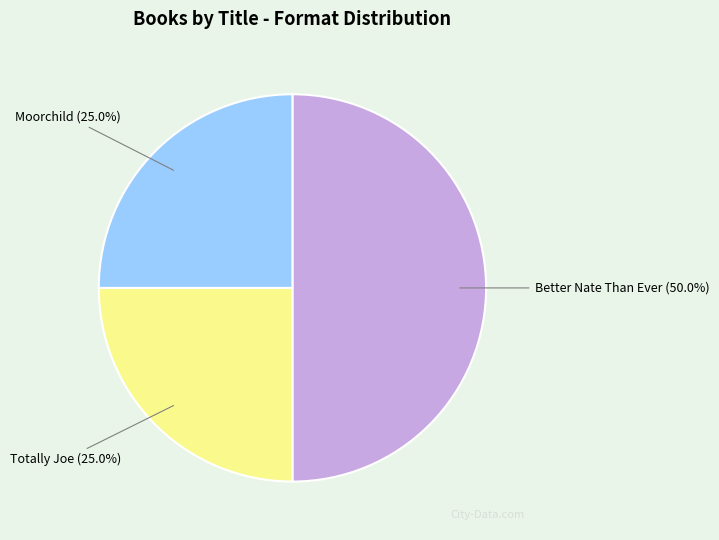

Count the number of slices in the pie.

3